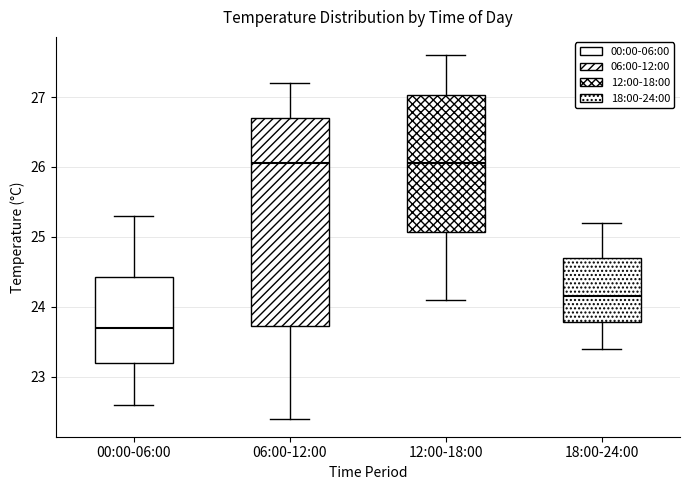

Where does the lower whisker of the box for 06:00-12:00 end on the y-axis? The values are not printed on the chart, so give them approximately, as read against the axis.

22.4